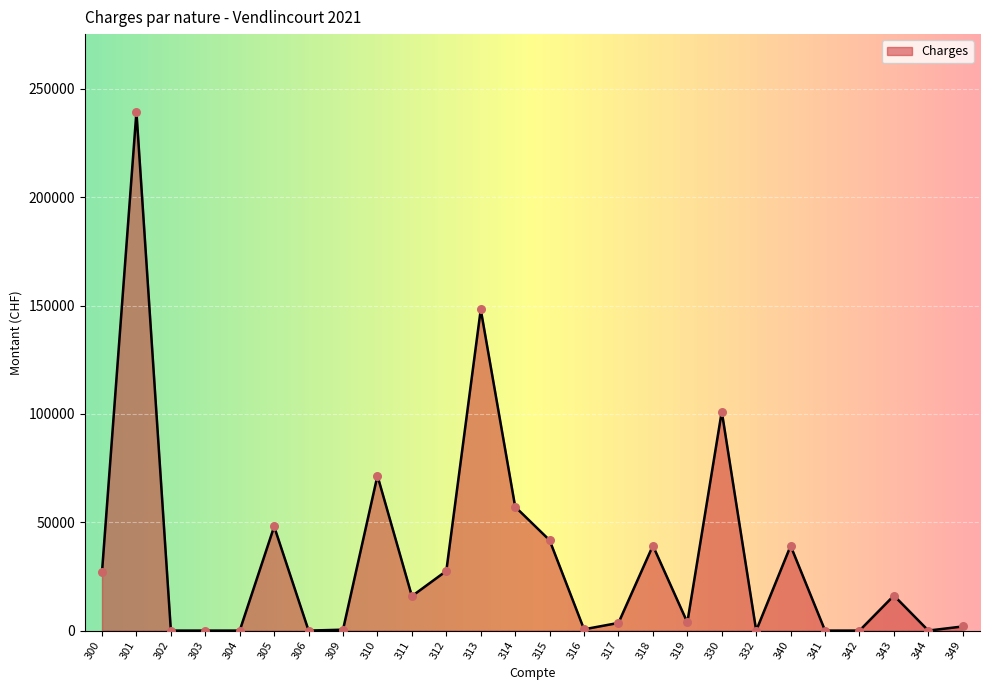

Which has a higher value, 316 or 312?

312